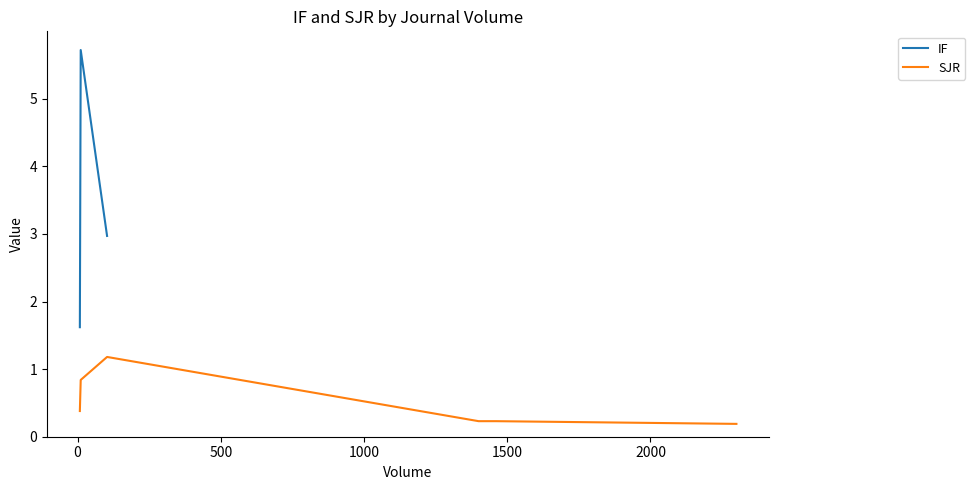

What is the greatest value displayed?

5.7